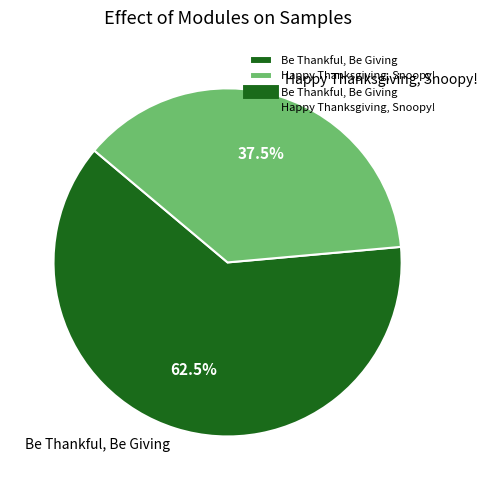

Does Happy Thanksgiving, Snoopy! represent more than half of the total?

No